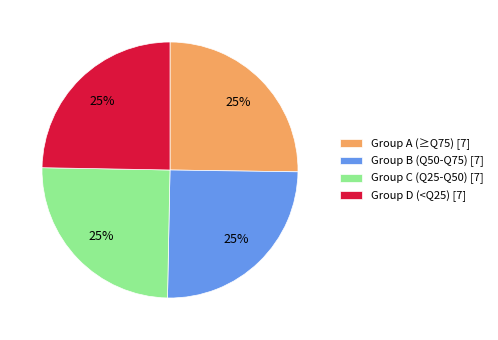

Count the number of slices in the pie.

4